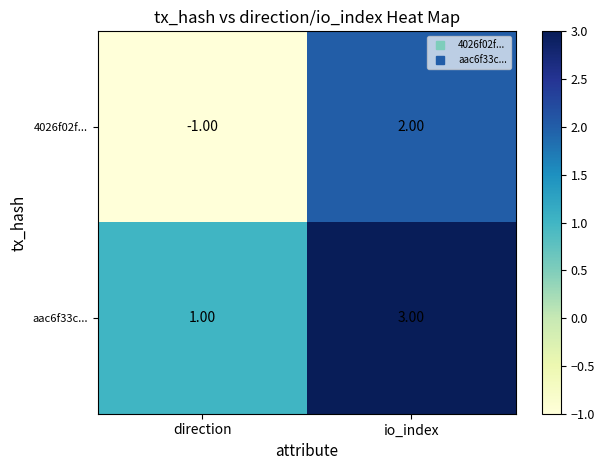

At which category does the chart reach its minimum across all series?

direction